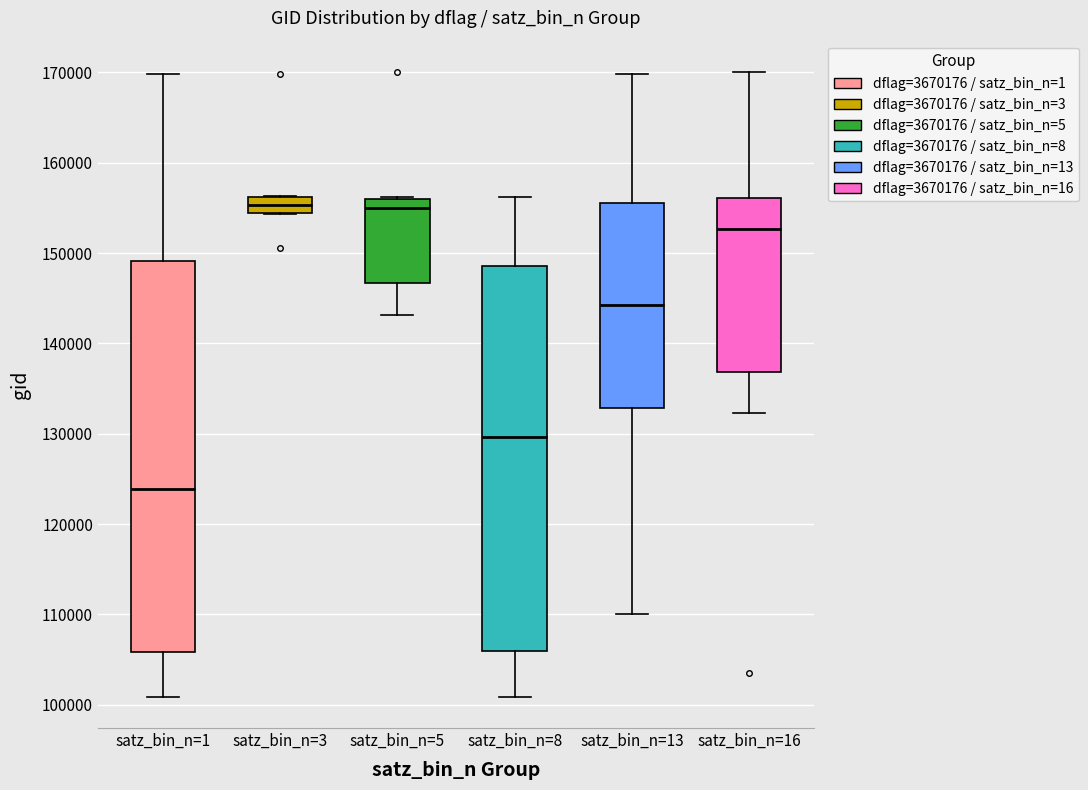

Where is the upper edge of the box for satz_bin_n=13 on the y-axis? The values are not printed on the chart, so give them approximately, as read against the axis.

156000